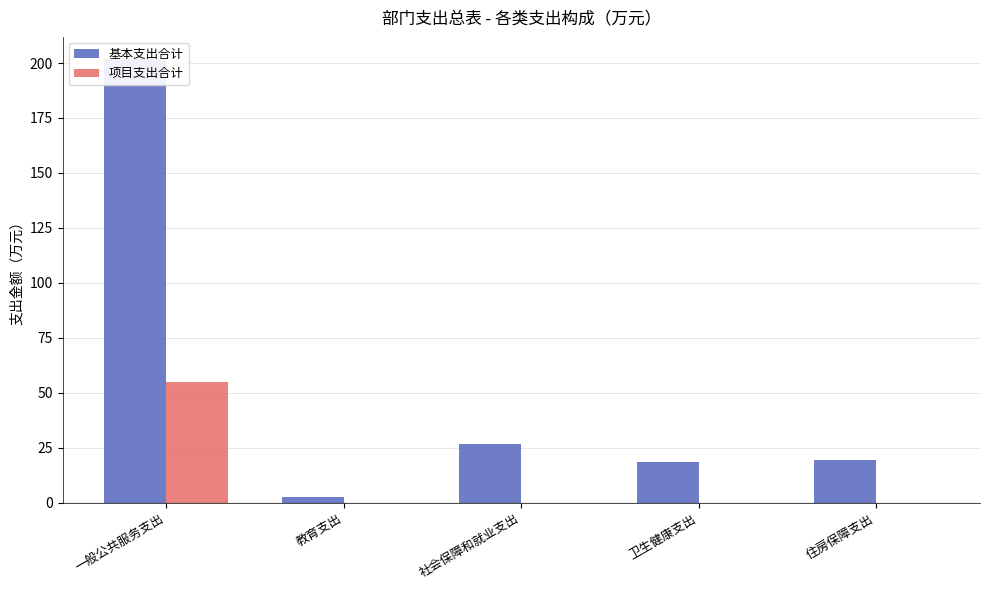

What is the total value across all series at 社会保障和就业支出?

26.8